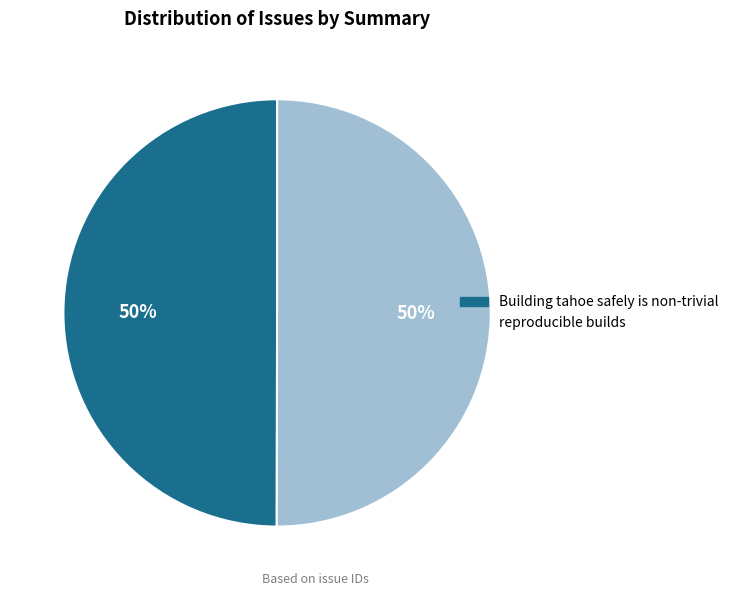

What is the ratio of the value at Building tahoe safely is non-trivial to the value at reproducible builds?

1.0